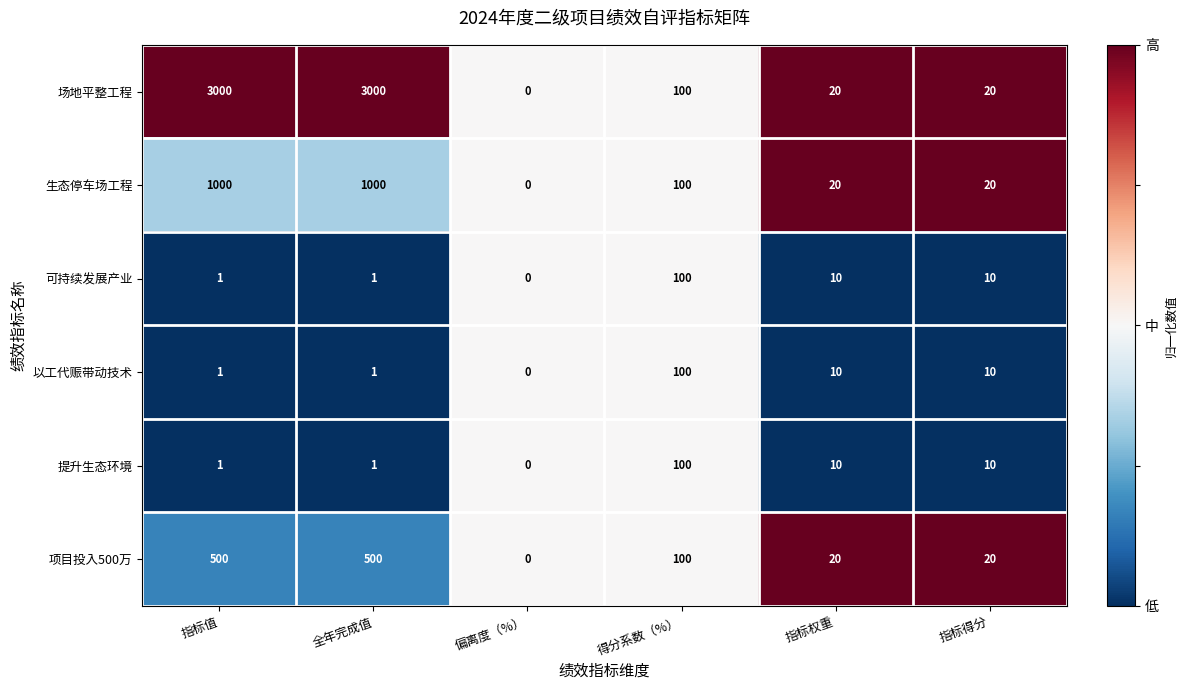

Which series has the largest range (max minus min)?

场地平整工程